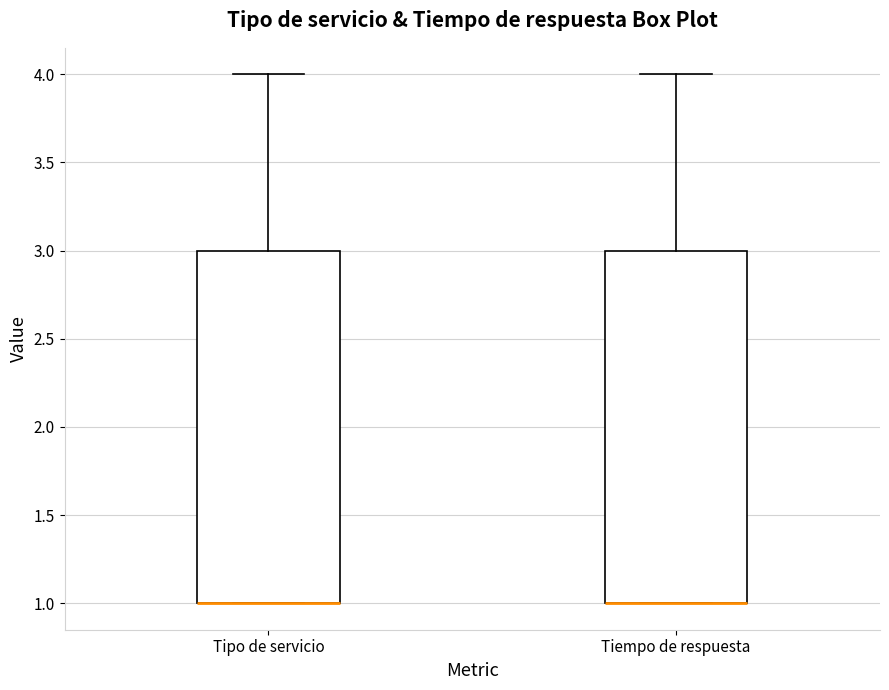

Reading left to right, read every box against the y-axis: the position of its median line, the range the box covers, and the ends of its whiskers. The values are not printed on the chart, so give them approximately, as read against the axis.

Tipo de servicio: median 1 (drawn on the box's lower edge), box 1 to 3, whiskers 1 to 4
Tiempo de respuesta: median 1 (drawn on the box's lower edge), box 1 to 3, whiskers 1 to 4